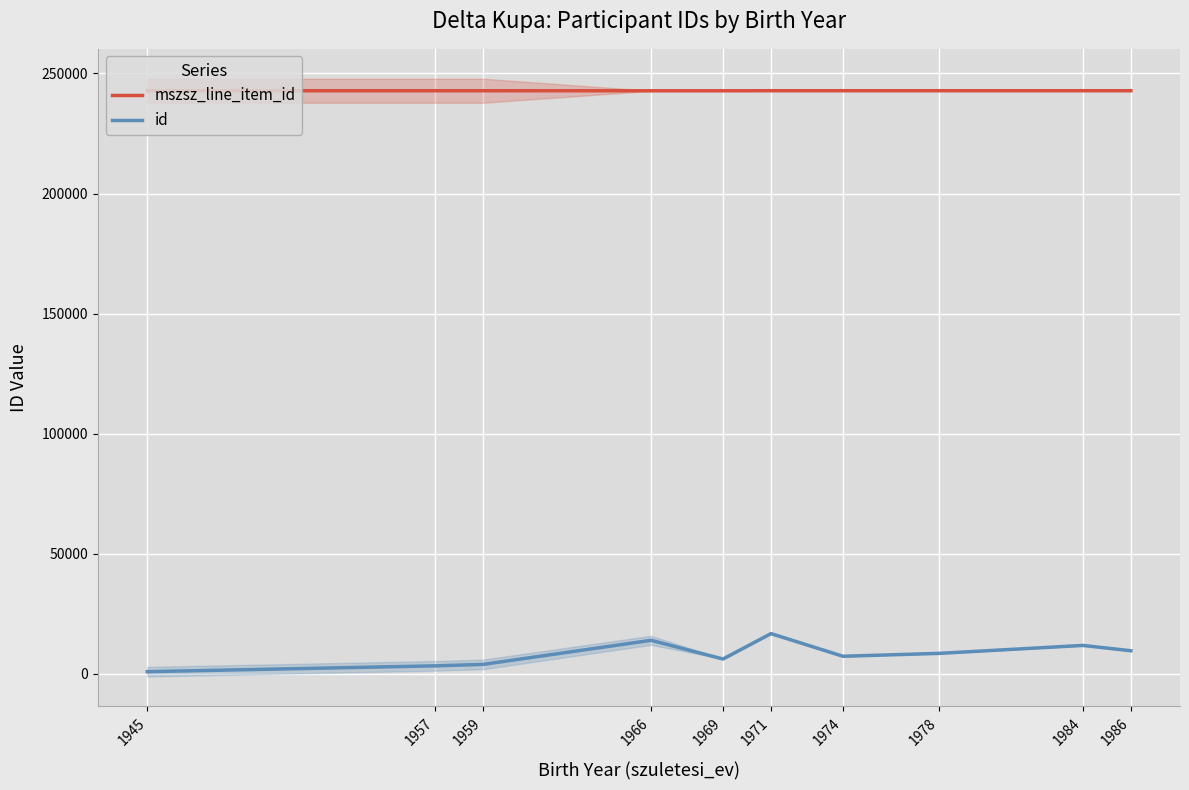

True or false: id and mszsz_line_item_id cross at least once.

False